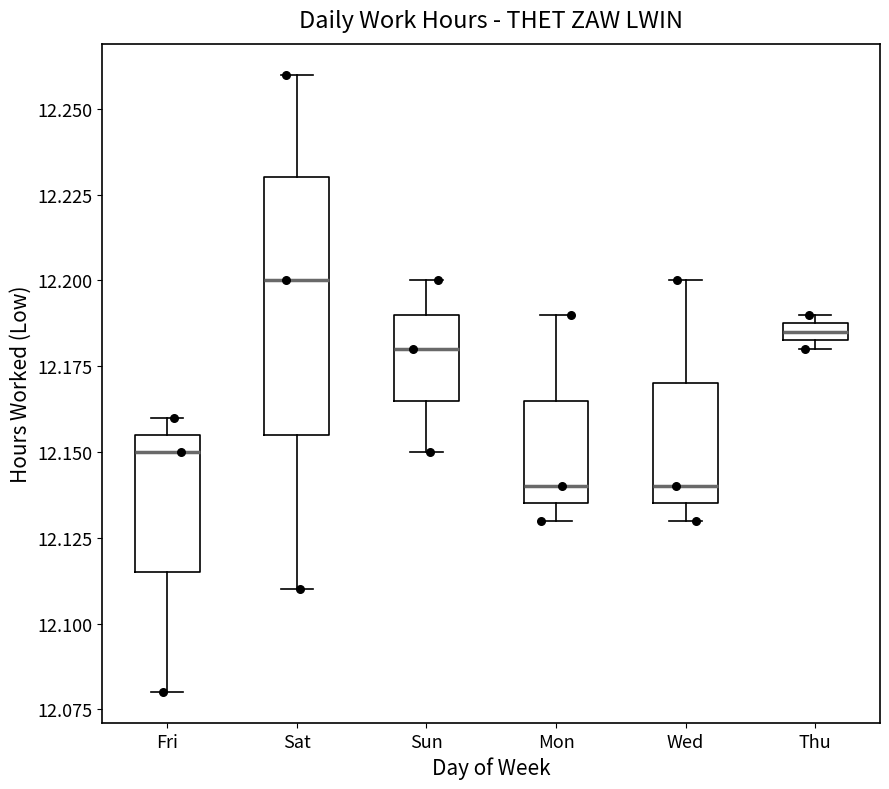

Comparing the boxes themselves (not the whiskers), which one is the tallest?

Sat